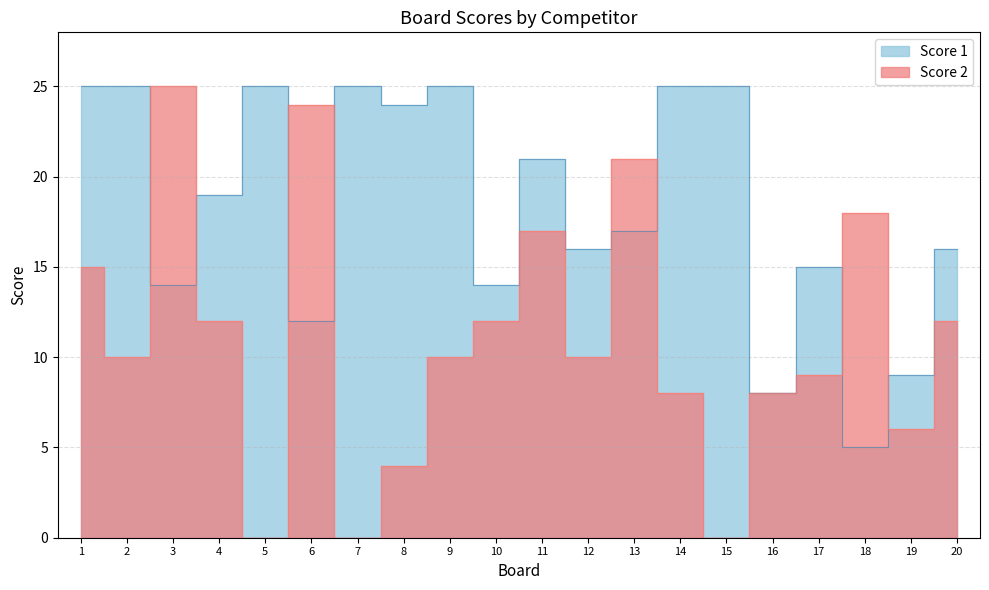

What is the value of the Score 2 point at the 11th from the left?

17